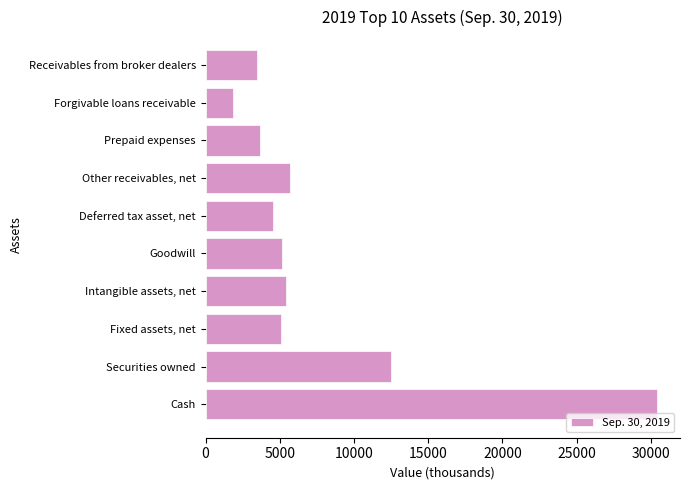

List the labels in order of value, largest first.

Cash, Securities owned, Other receivables, net, Intangible assets, net, Goodwill, Fixed assets, net, Deferred tax asset, net, Prepaid expenses, Receivables from broker dealers, Forgivable loans receivable